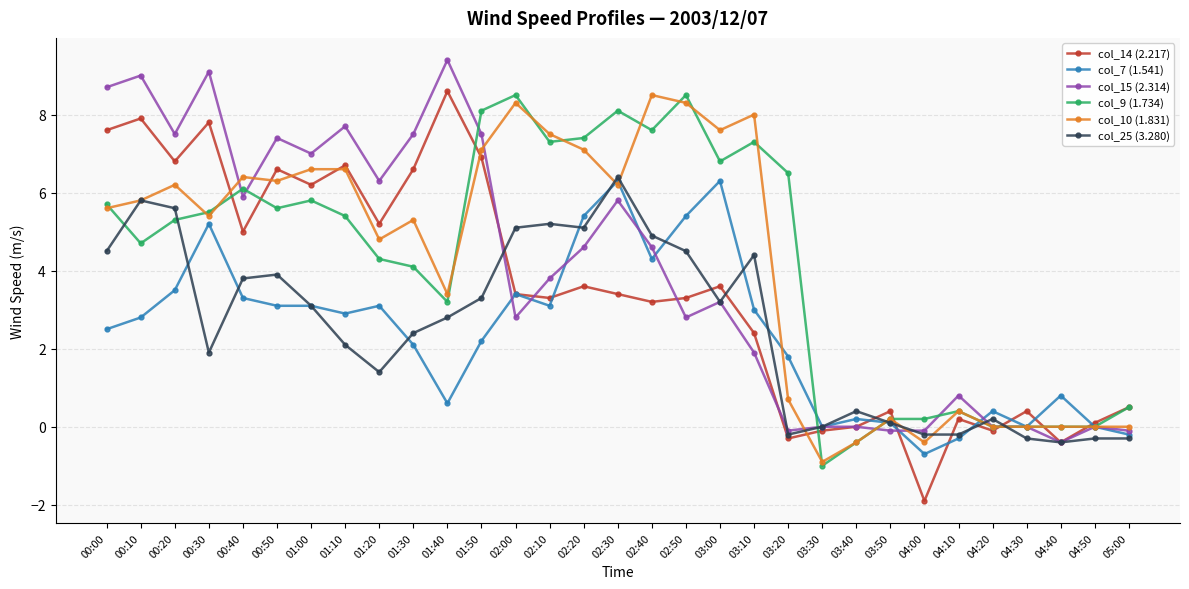

Is it true that col_10 (1.831) equals 5.8 at 00:10?

True